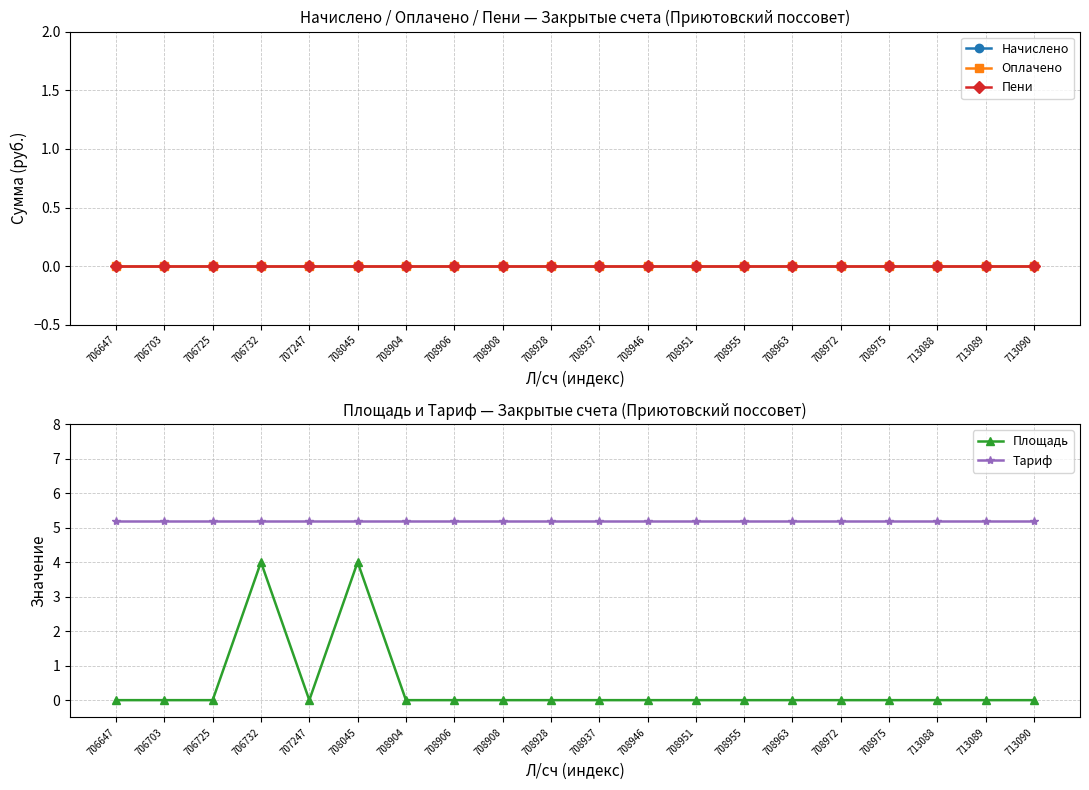

True or false: Пени has a value of 0.0 at 713088.

True